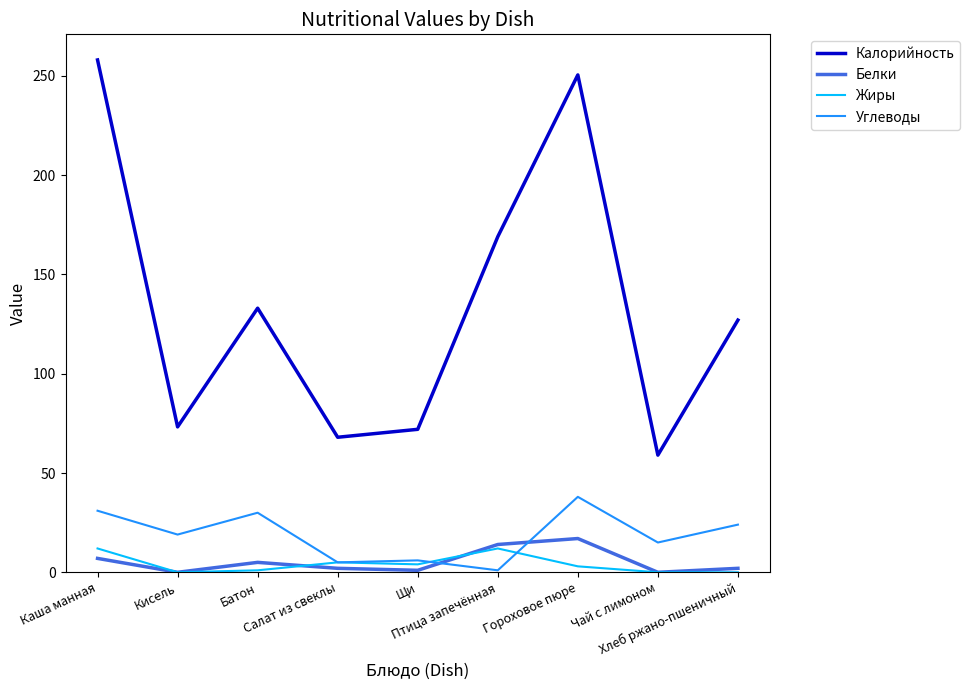

True or false: Жиры has more than 2 interior local peaks.

False